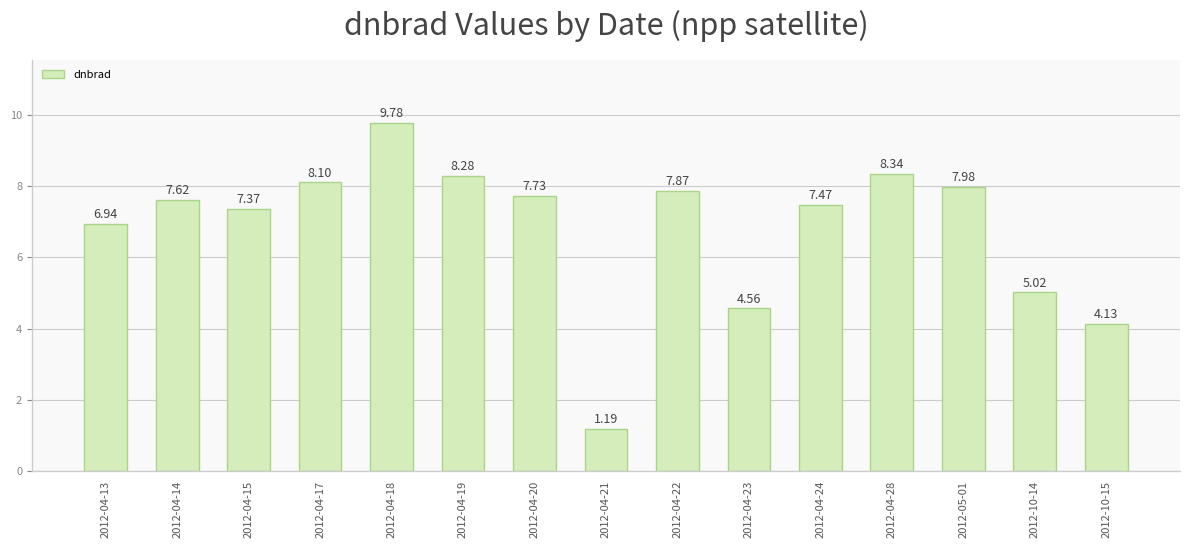

Which has a higher value, 2012-04-23 or 2012-04-14?

2012-04-14